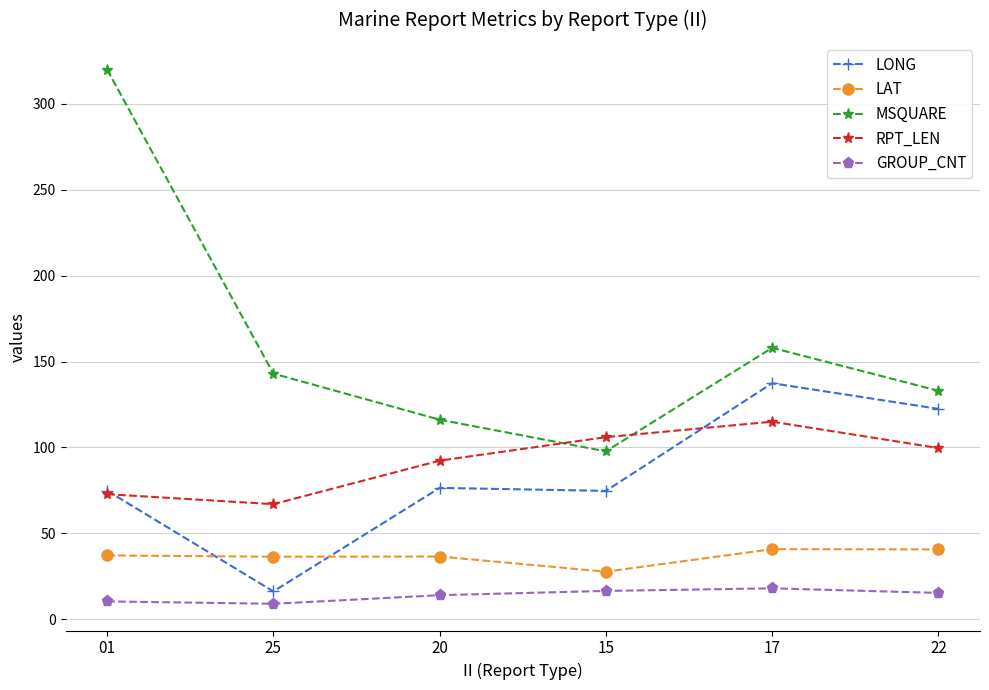

At which category does RPT_LEN reach its first local valley?

25